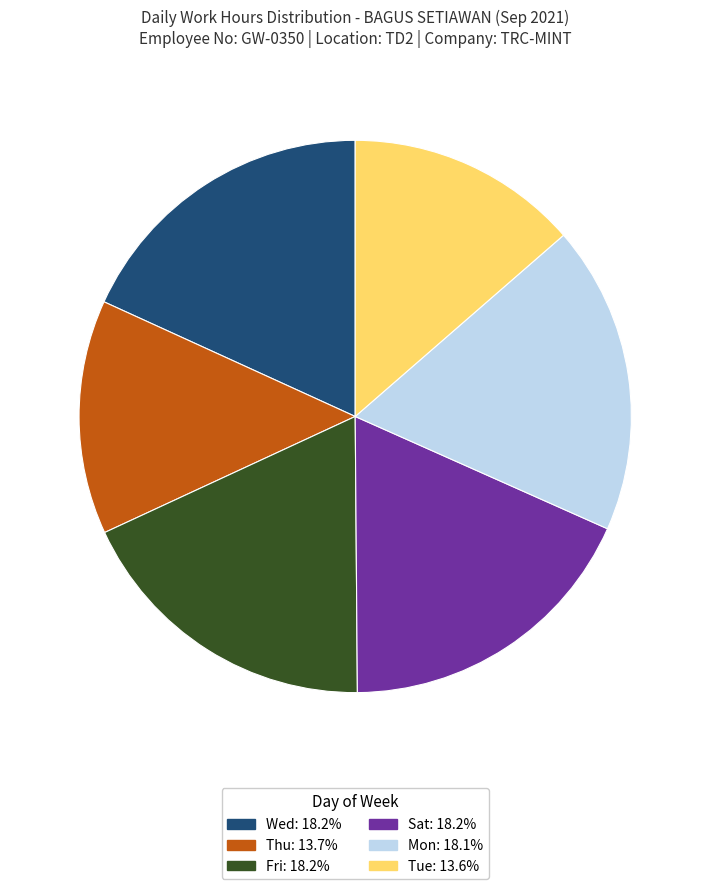

Does any single category account for the majority?

No